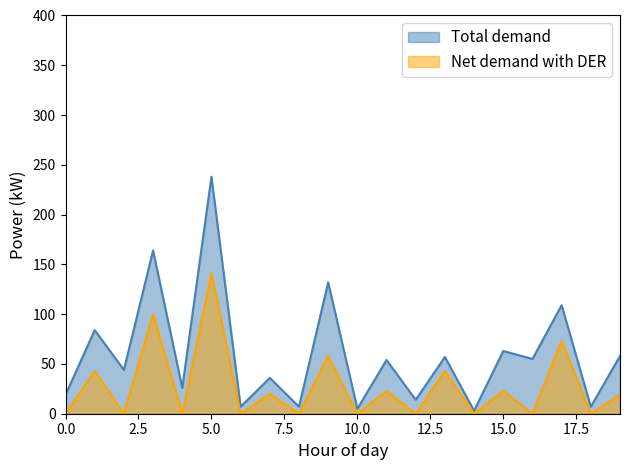

Reading right to left, what are all the values shown in this chart?

Total demand: 19=58	18=7	17=109	16=55	15=63	14=3	13=57	12=14	11=54	10=5	9=132	8=7	7=36	6=7	5=238	4=26	3=164	2=44	1=84	0=19
Net demand with DER: 19=19	18=0	17=73	16=0	15=23	14=0	13=43	12=0	11=23	10=0	9=58	8=0	7=20	6=0	5=141	4=0	3=100	2=0	1=43	0=0